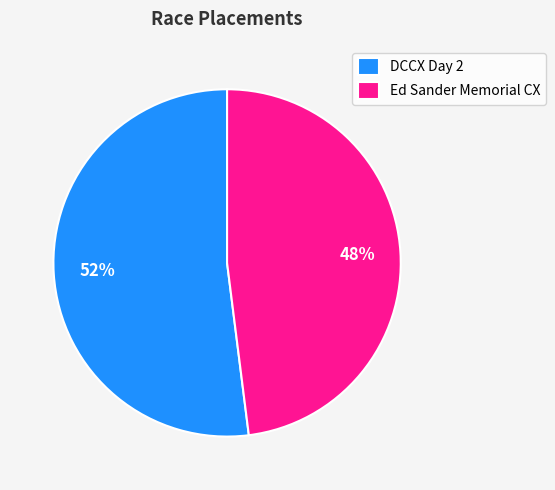

Does DCCX Day 2 account for over 50% of the chart?

Yes